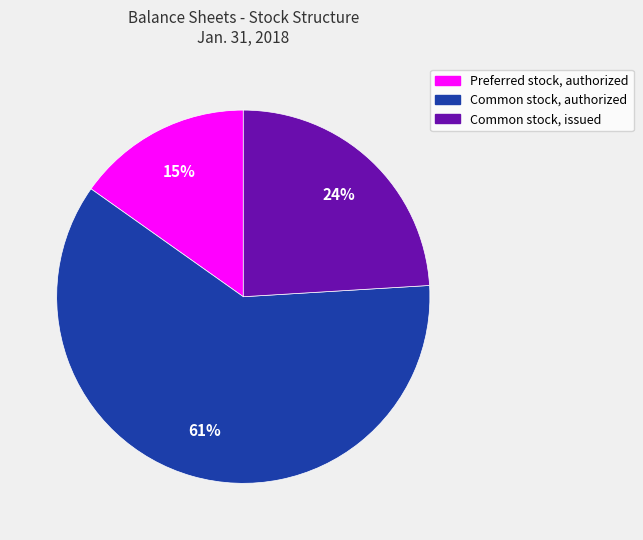

Does Common stock, authorized account for over 50% of the chart?

Yes